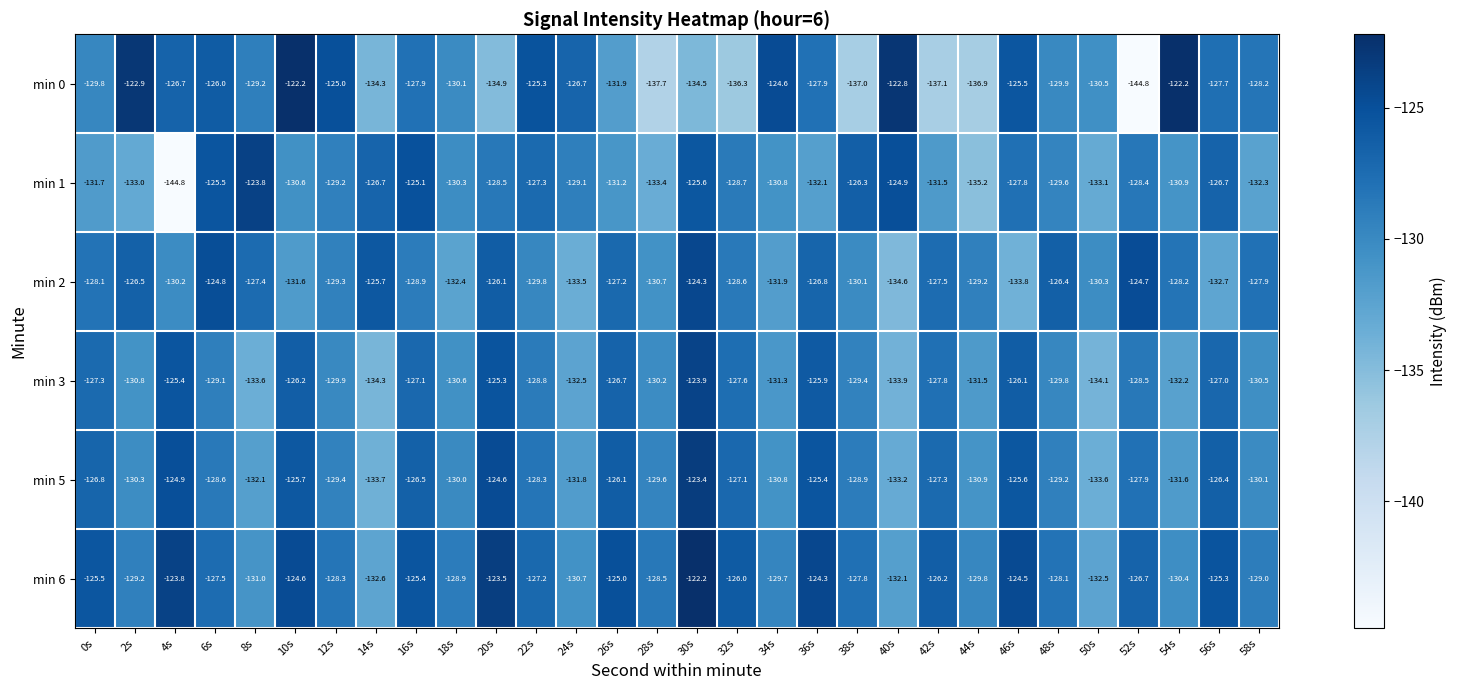

At which label is min 2 closest to -129?

16s